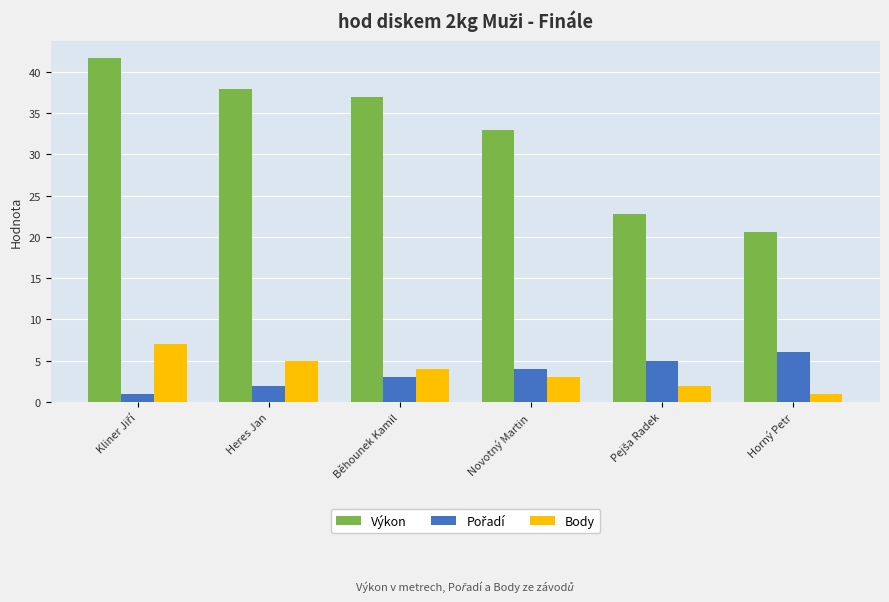

What is the maximum value shown in the chart?

41.7